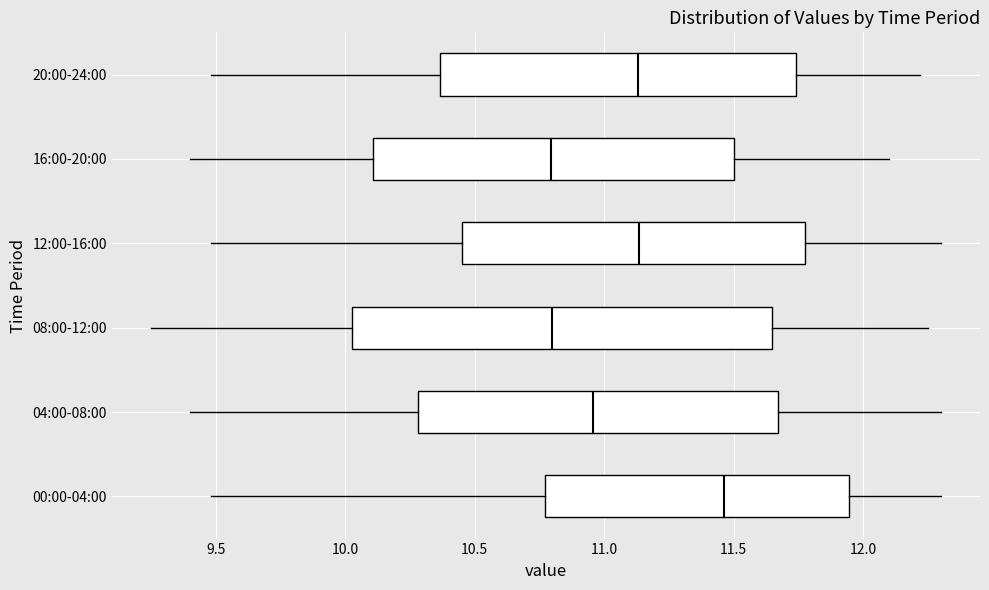

Reading bottom to top, read every box against the x-axis: the position of its median line, the range the box covers, and the ends of its whiskers. The values are not printed on the chart, so give them approximately, as read against the axis.

00:00-04:00: median 11.45, box 10.75 to 11.95, whiskers 9.50 to 12.30
04:00-08:00: median 10.95, box 10.30 to 11.65, whiskers 9.40 to 12.30
08:00-12:00: median 10.80, box 10.05 to 11.65, whiskers 9.25 to 12.25
12:00-16:00: median 11.15, box 10.45 to 11.80, whiskers 9.50 to 12.30
16:00-20:00: median 10.80, box 10.10 to 11.50, whiskers 9.40 to 12.10
20:00-24:00: median 11.15, box 10.35 to 11.75, whiskers 9.50 to 12.20